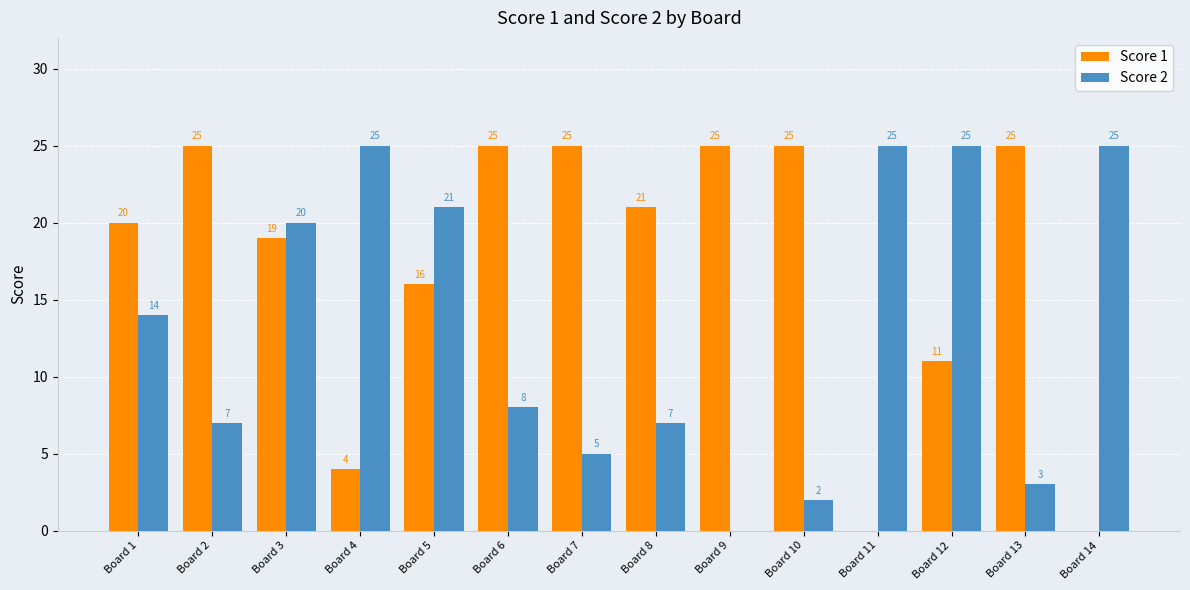

Reading right to left, list all the values displayed in this chart.

Score 1: Board 14=0	Board 13=25	Board 12=11	Board 11=0	Board 10=25	Board 9=25	Board 8=21	Board 7=25	Board 6=25	Board 5=16	Board 4=4	Board 3=19	Board 2=25	Board 1=20
Score 2: Board 14=25	Board 13=3	Board 12=25	Board 11=25	Board 10=2	Board 9=0	Board 8=7	Board 7=5	Board 6=8	Board 5=21	Board 4=25	Board 3=20	Board 2=7	Board 1=14